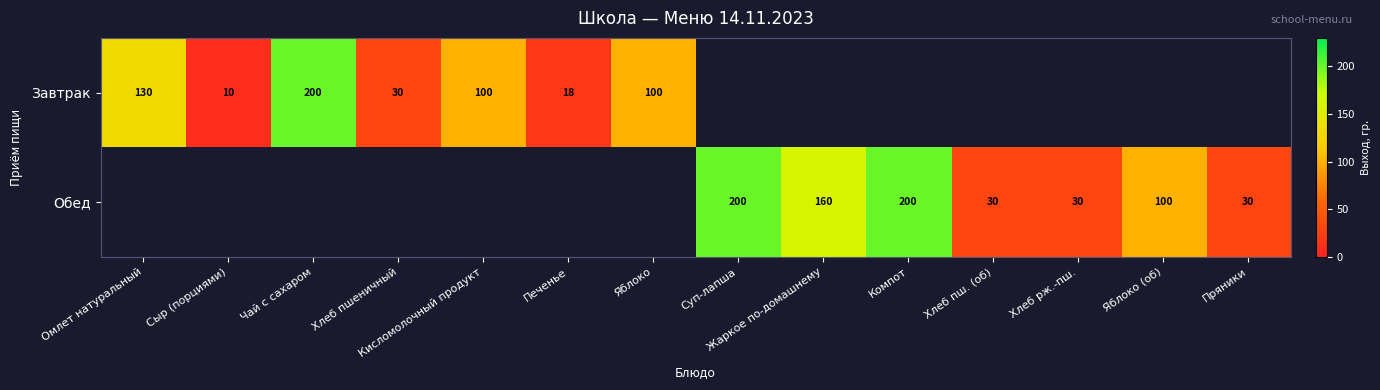

What is the difference between the Завтрак values at Сыр (порциями) and Яблоко?

90